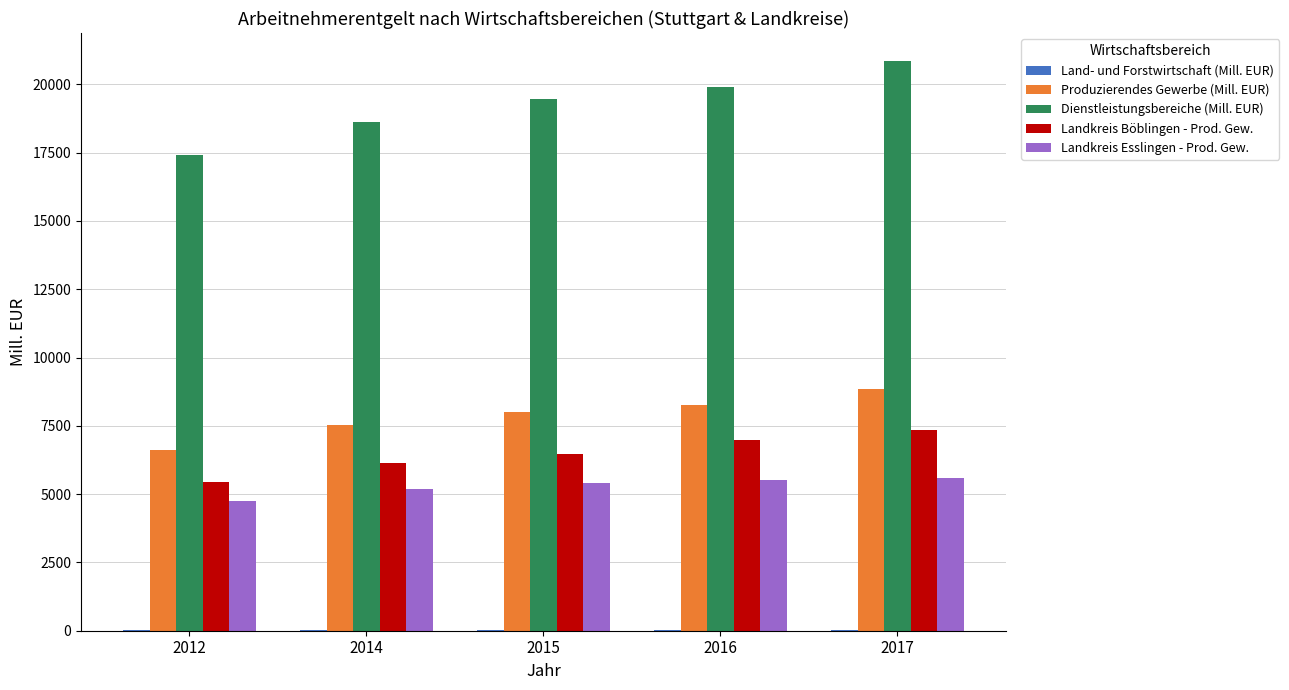

What is the total value across all series at 2015?

39399.9